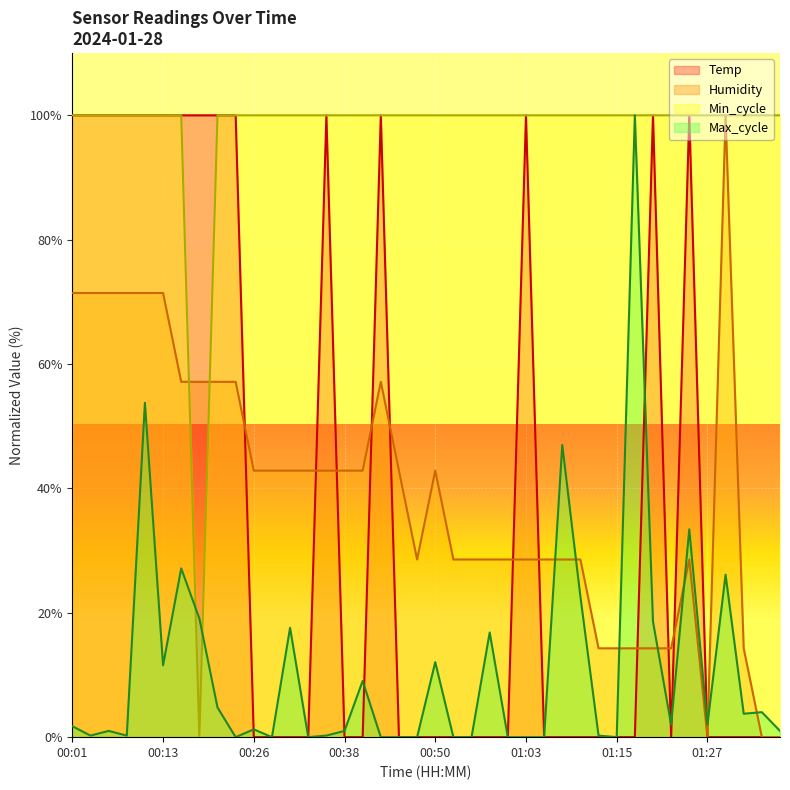

What is the sum of all Humidity values?

1571.4